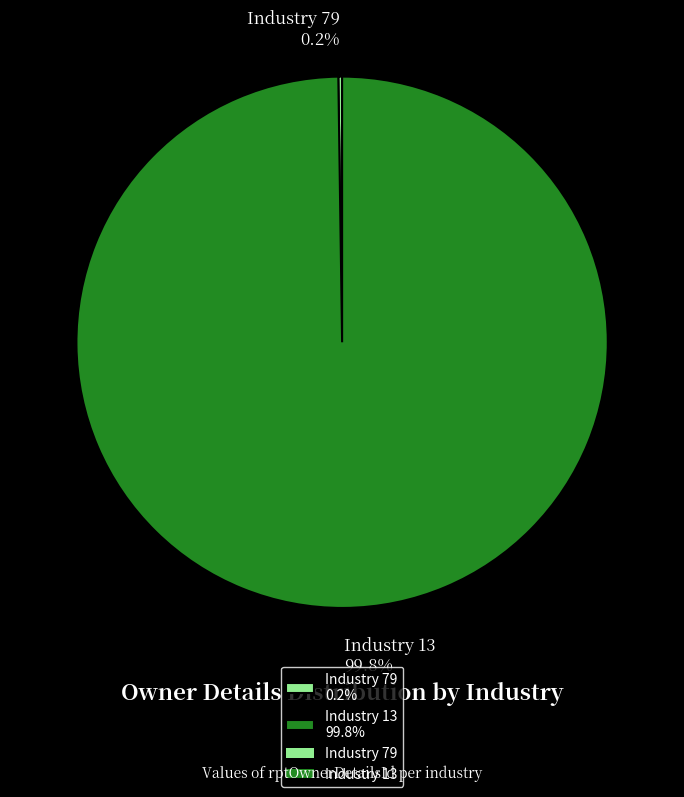

Which slice is the largest?

Industry 13 99.8%